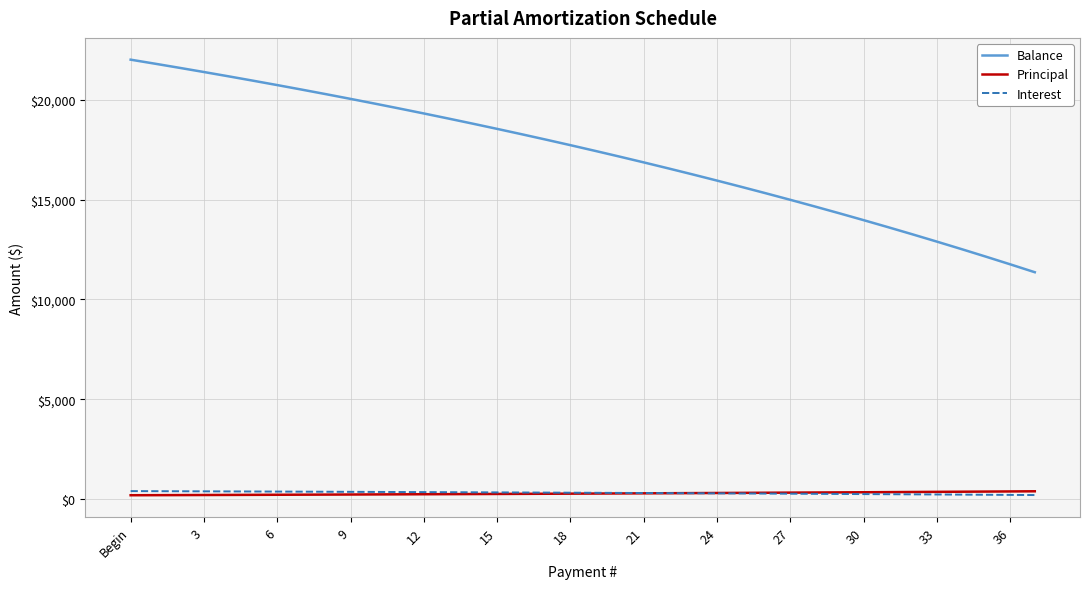

True or false: Balance and Principal intersect in this chart.

False